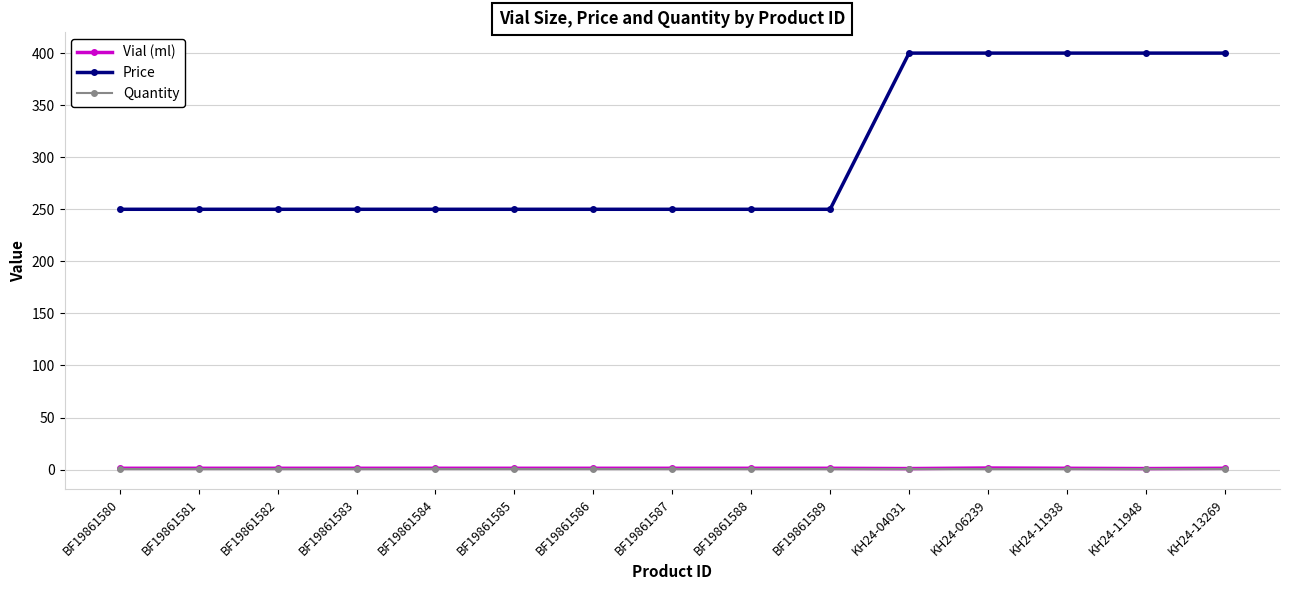

Which series has the largest total across all categories?

Price